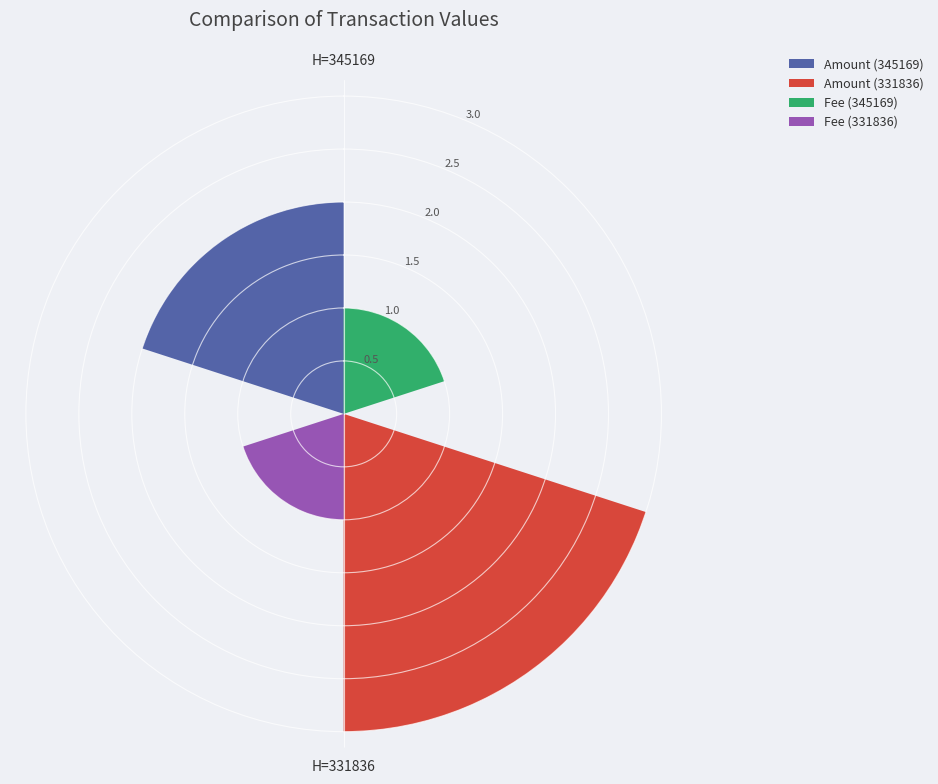

Rank the series by their average value, from lowest to highest.

Fee, Amount